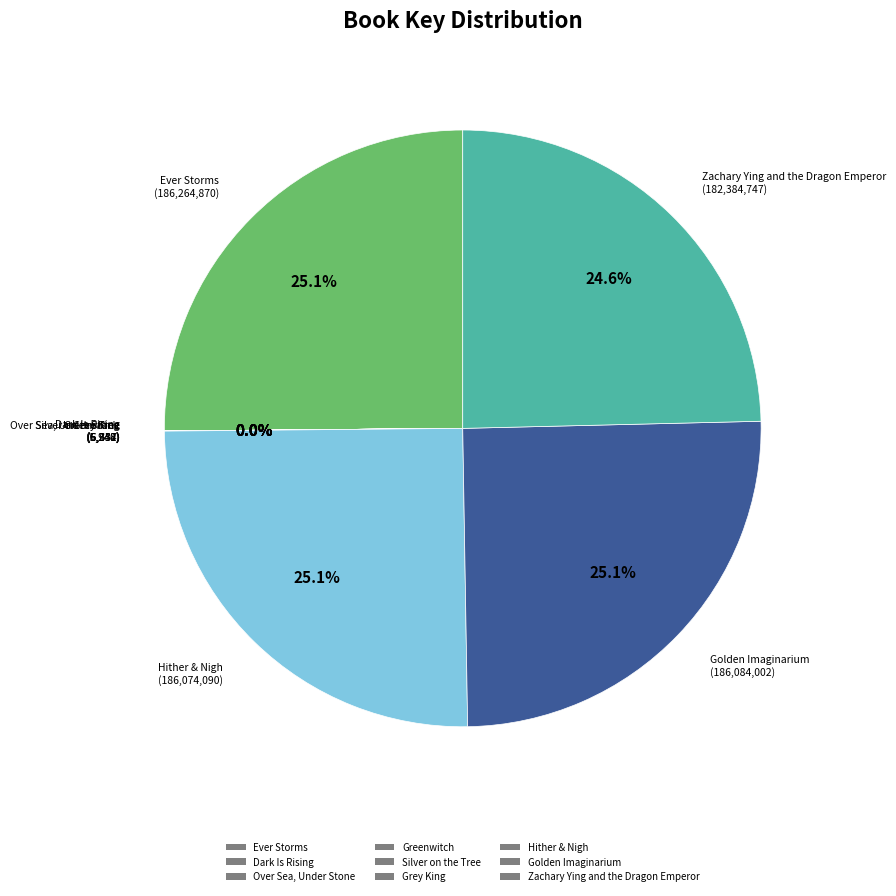

True or false: Golden Imaginarium accounts for 13% of the total.

False